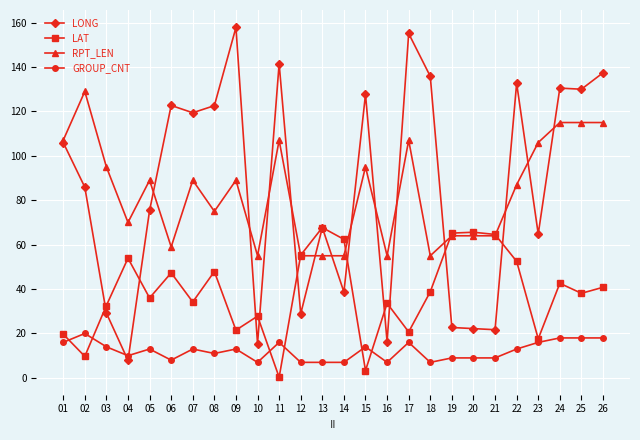

What is the total value across all series at 13?

197.4